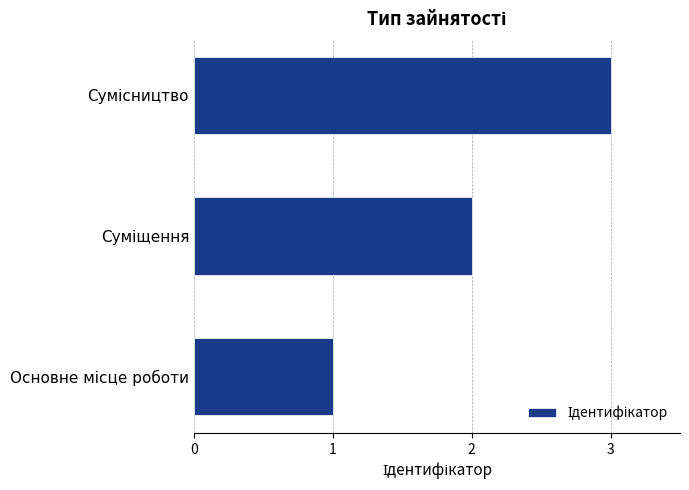

What is the maximum value shown in the chart?

3